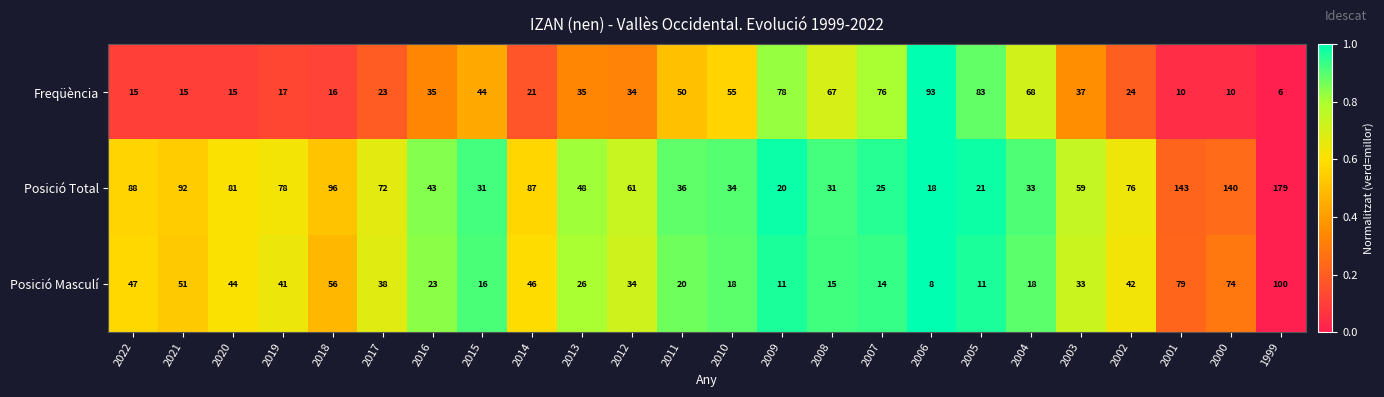

Is it true that Posició Total equals 34 at 2010?

True